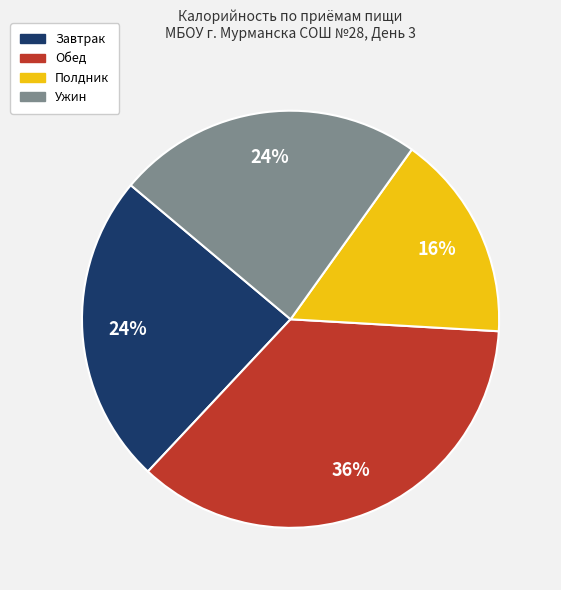

Is there any slice that represents more than half of the pie?

No